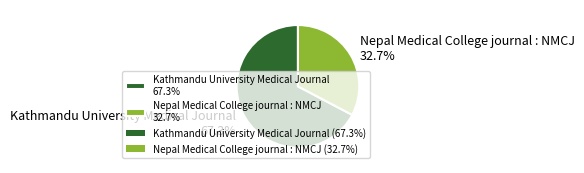

What is the majority slice?

Kathmandu University Medical Journal